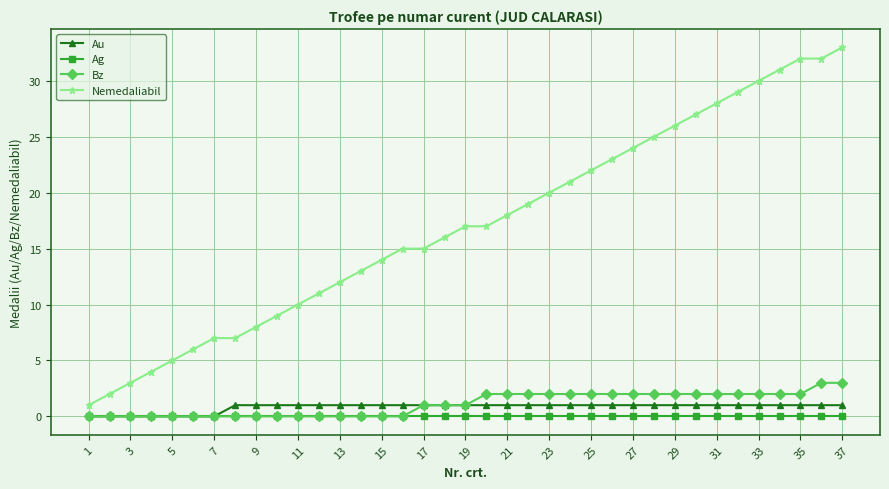

What is the greatest value displayed?

33